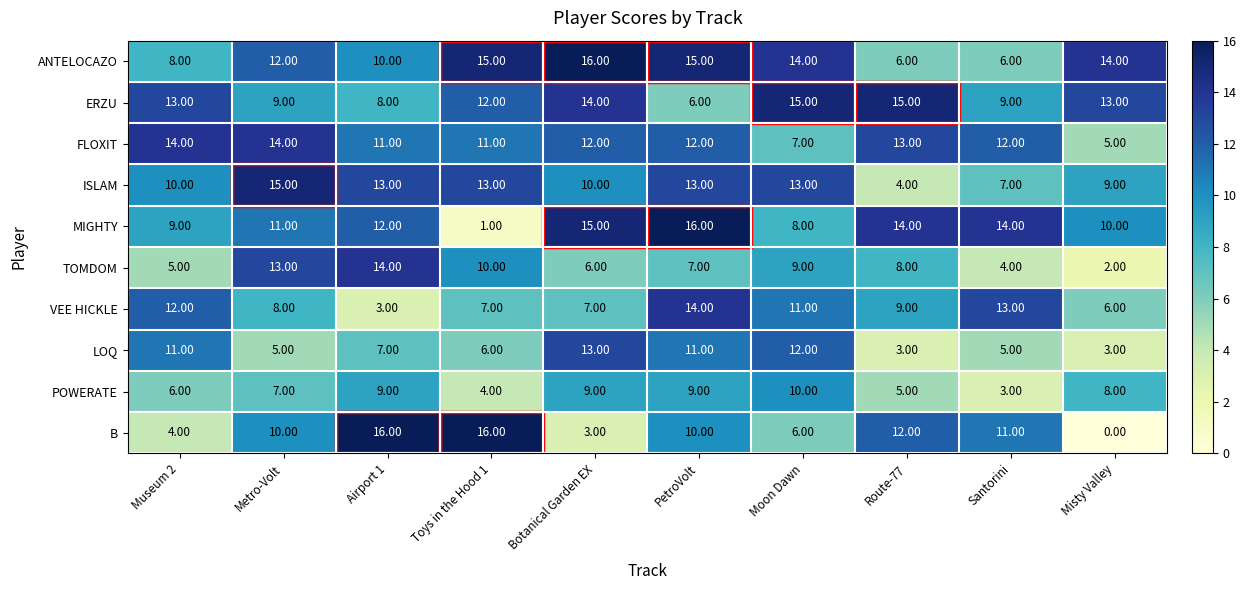

How many data points does each series have?

10